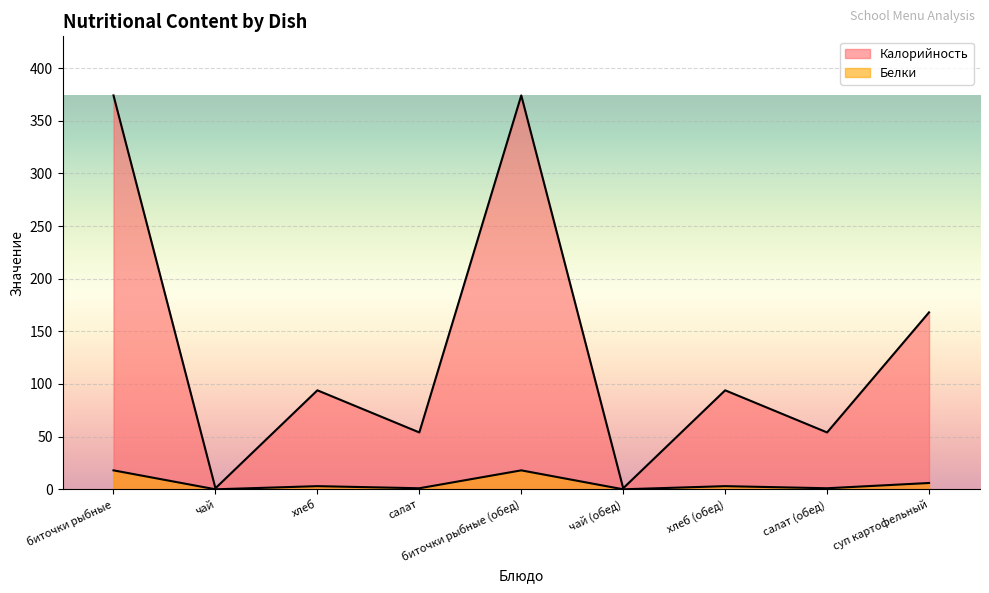

Which category has the highest value across all series?

биточки рыбные